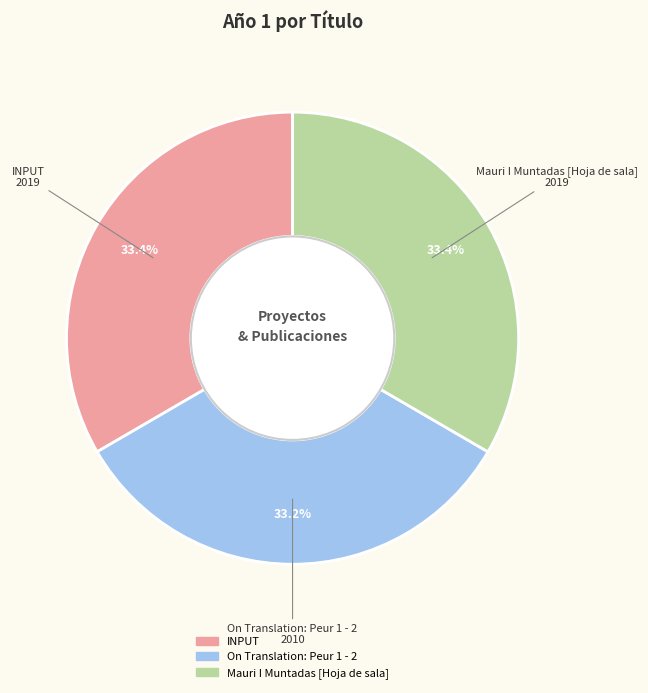

How much of the chart is everything except INPUT?

66.6%